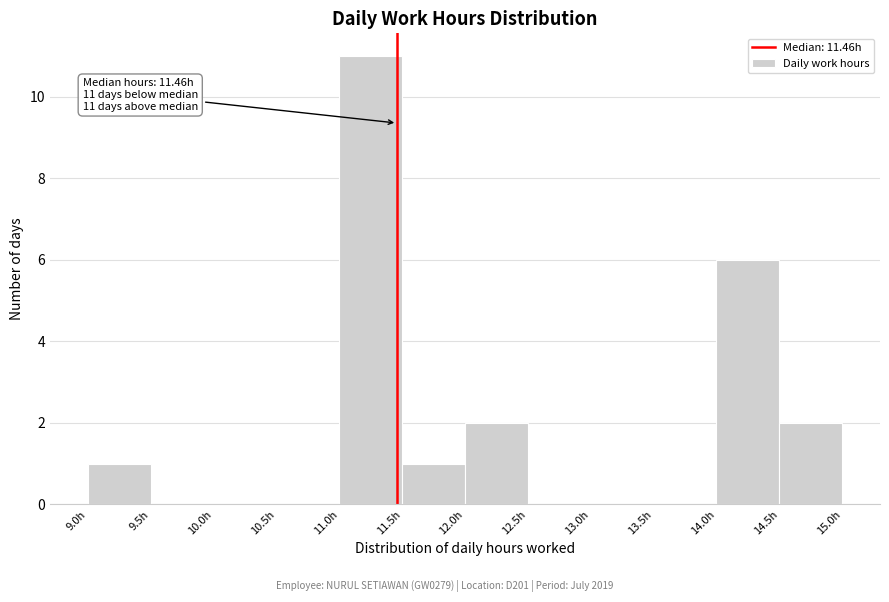

Over which range of the x-axis is the bar tallest?

11.0 to 11.5